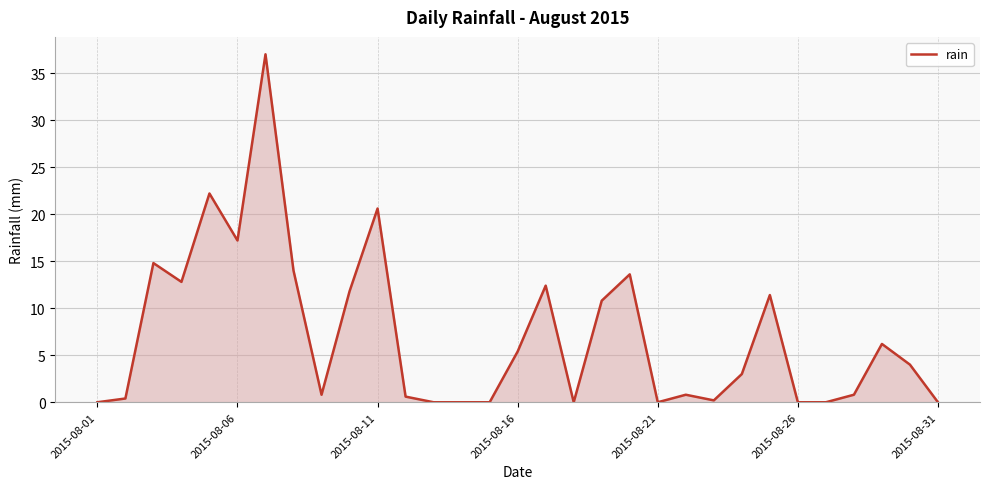

What is the greatest value displayed?

37.0